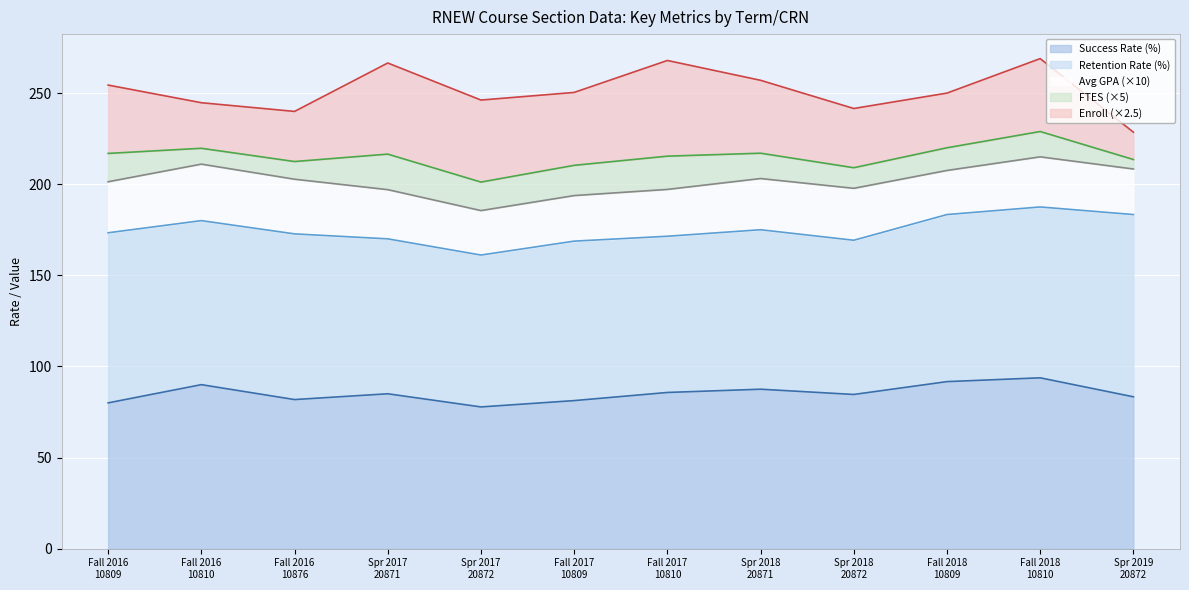

Reading right to left, extract all data points from this chart.

SUCCESS_RATE: Spring 2019=83.3	Fall 2018=93.8	Fall 2018=91.7	Spring 2018=84.6	Spring 2018=87.5	Fall 2017=85.7	Fall 2017=81.2	Spring 2017=77.8	Spring 2017=85.0	Fall 2016=81.8	Fall 2016=90.0	Fall 2016=80.0
RETENTION_RATE: Spring 2019=100.0	Fall 2018=93.8	Fall 2018=91.7	Spring 2018=84.6	Spring 2018=87.5	Fall 2017=85.7	Fall 2017=87.5	Spring 2017=83.3	Spring 2017=85.0	Fall 2016=90.9	Fall 2016=90.0	Fall 2016=93.3
AVERAGE_GPA: Spring 2019=2.5	Fall 2018=2.8	Fall 2018=2.4	Spring 2018=2.9	Spring 2018=2.8	Fall 2017=2.6	Fall 2017=2.5	Spring 2017=2.4	Spring 2017=2.7	Fall 2016=3.0	Fall 2016=3.1	Fall 2016=2.8
FTES: Spring 2019=1.0	Fall 2018=2.8	Fall 2018=2.5	Spring 2018=2.3	Spring 2018=2.8	Fall 2017=3.6	Fall 2017=3.3	Spring 2017=3.1	Spring 2017=3.9	Fall 2016=1.9	Fall 2016=1.7	Fall 2016=3.1
ENROLL: Spring 2019=6.0	Fall 2018=16.0	Fall 2018=12.0	Spring 2018=13.0	Spring 2018=16.0	Fall 2017=21.0	Fall 2017=16.0	Spring 2017=18.0	Spring 2017=20.0	Fall 2016=11.0	Fall 2016=10.0	Fall 2016=15.0